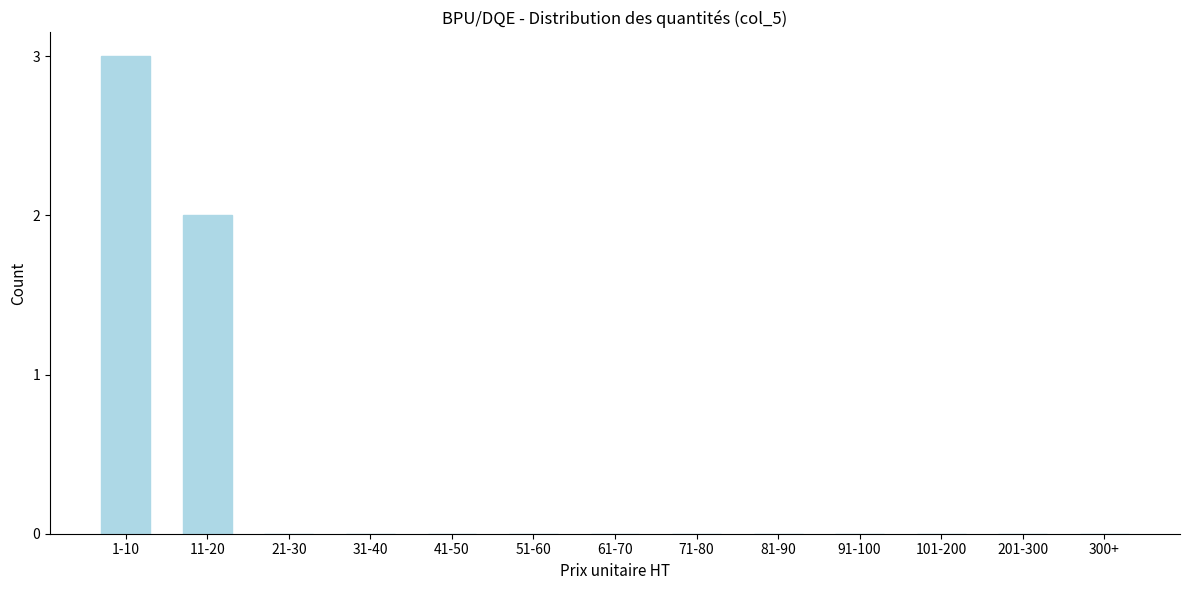

Reading right to left, extract all data points from this chart.

300+=0	201-300=0	101-200=0	91-100=0	81-90=0	71-80=0	61-70=0	51-60=0	41-50=0	31-40=0	21-30=0	11-20=2	1-10=3